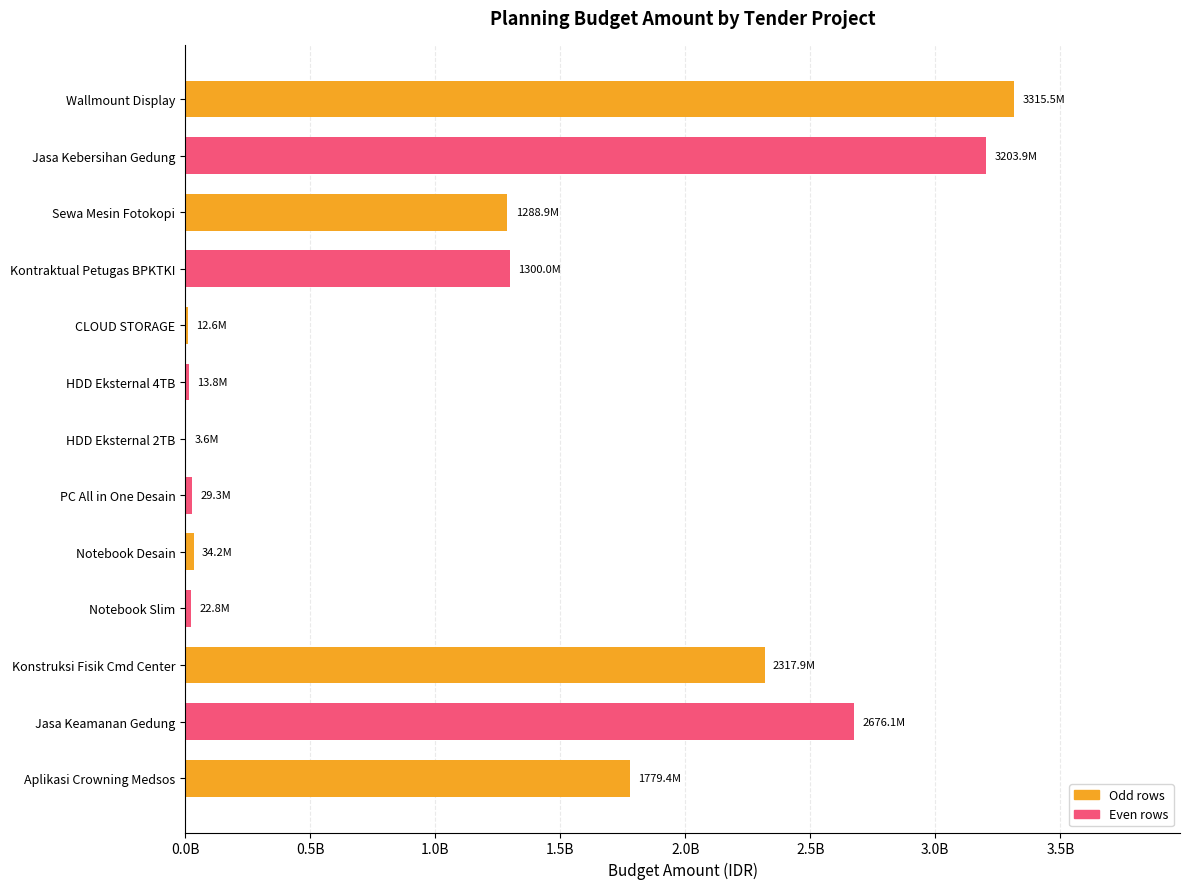

Are the bars horizontal?

Yes